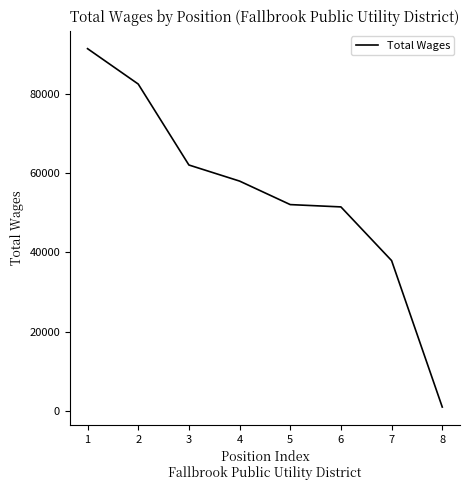

What is the difference between the maximum and second lowest values?

53530